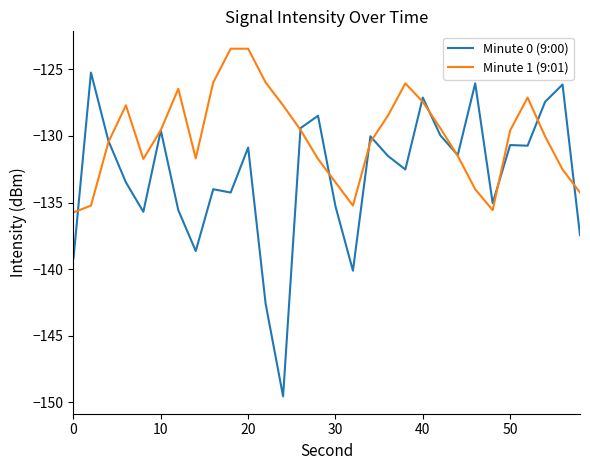

Which series has the largest total across all categories?

Minute 1 (9:01)